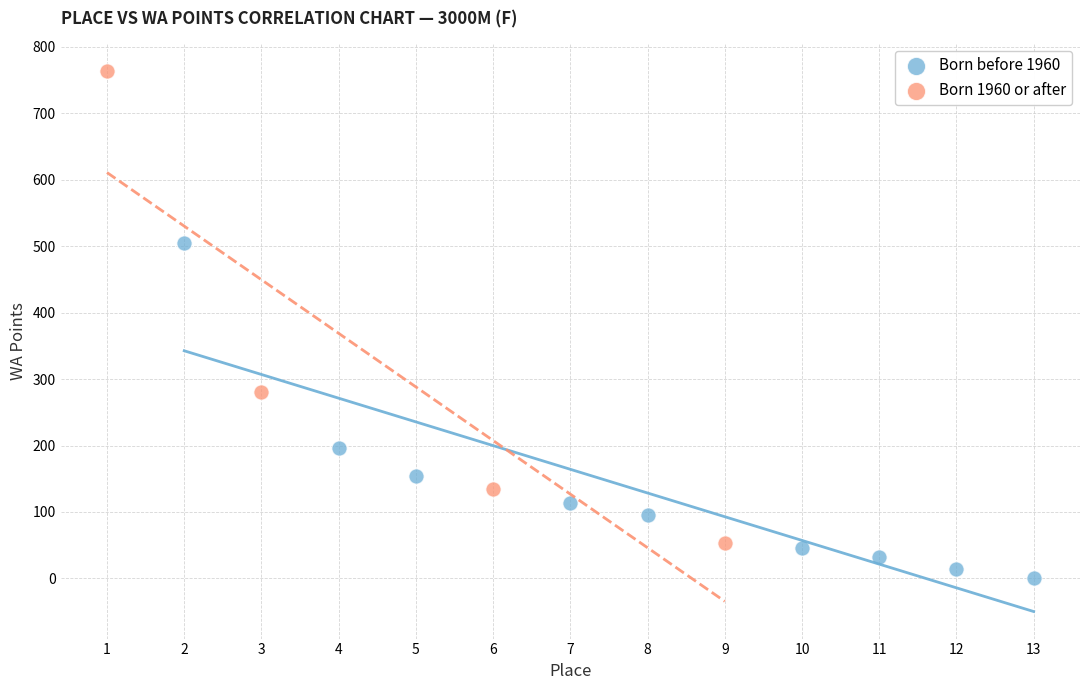

Which series contains the lowest Y value?

Born before 1960